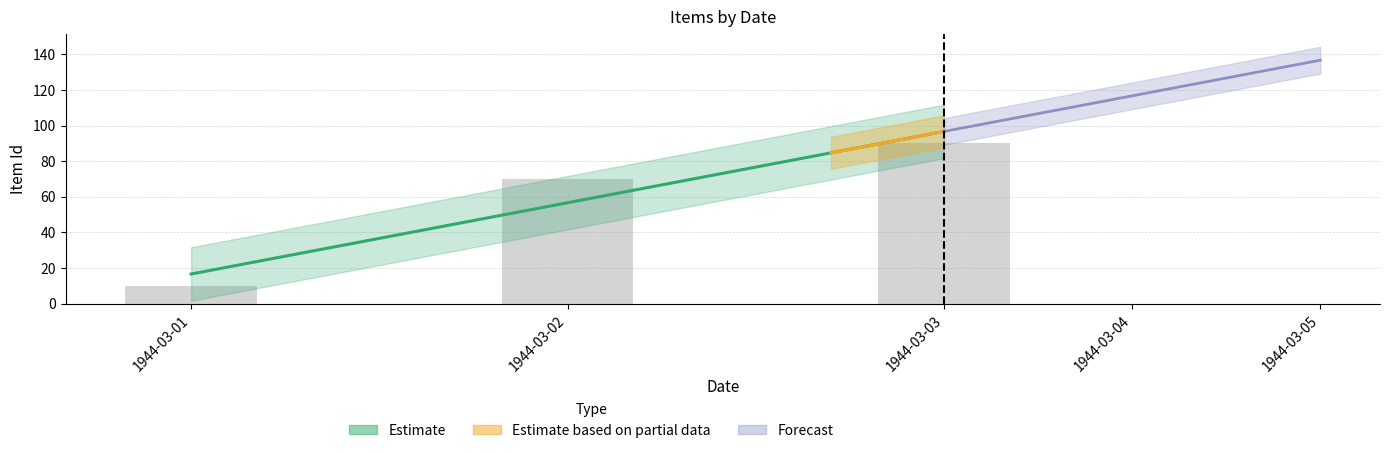

What is the value of the 1st bar from the left?

10